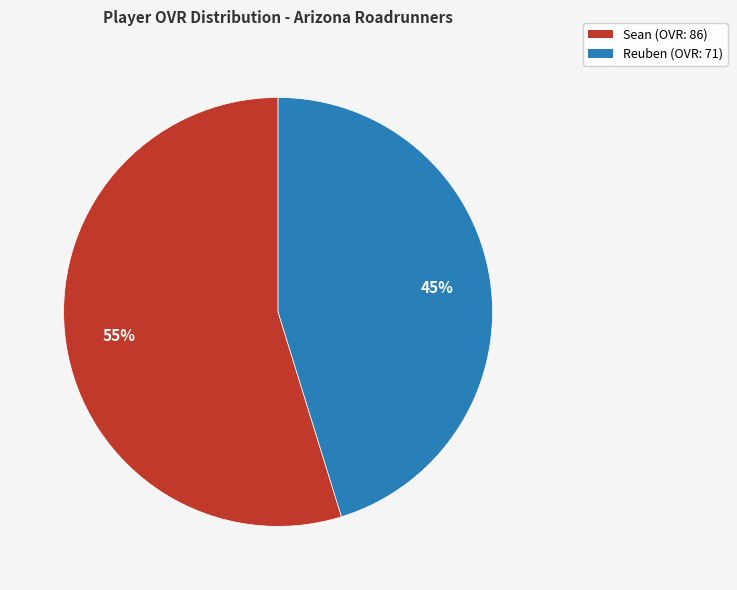

Does Reuben account for over 50% of the chart?

No